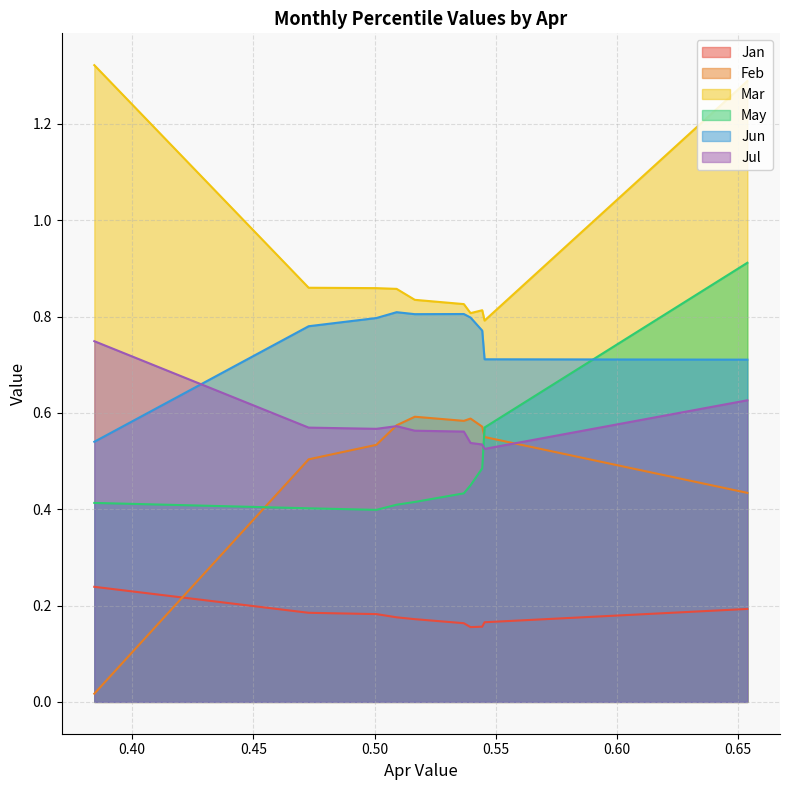

Which series has the largest total across all categories?

Mar